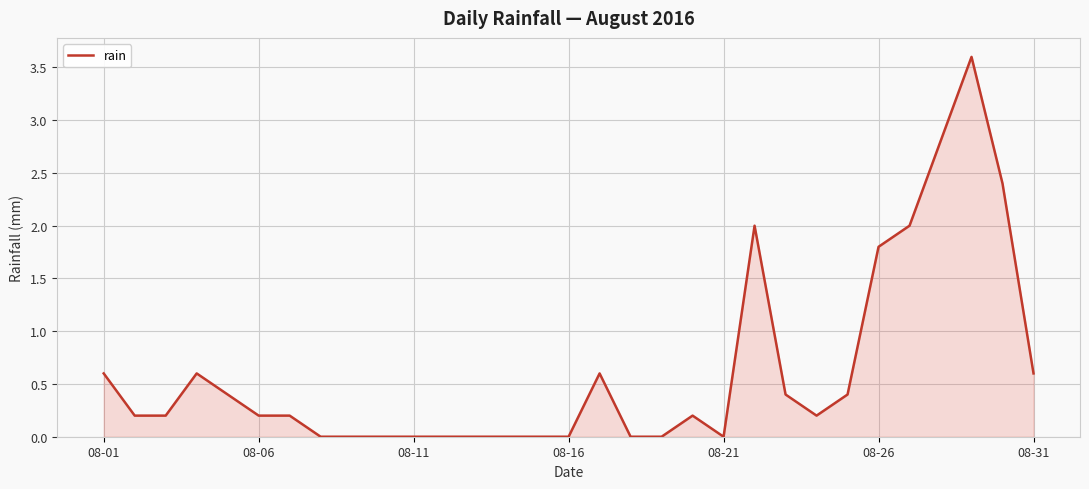

What is the maximum value shown in the chart?

3.6